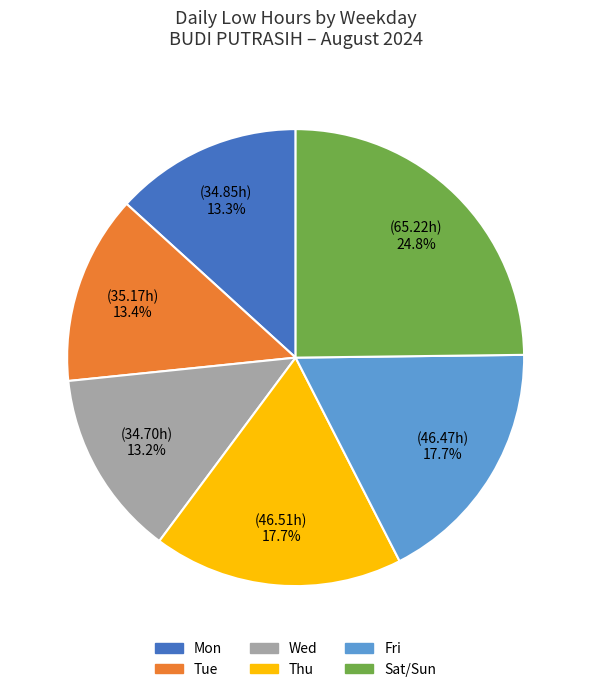

Does any single category account for the majority?

No